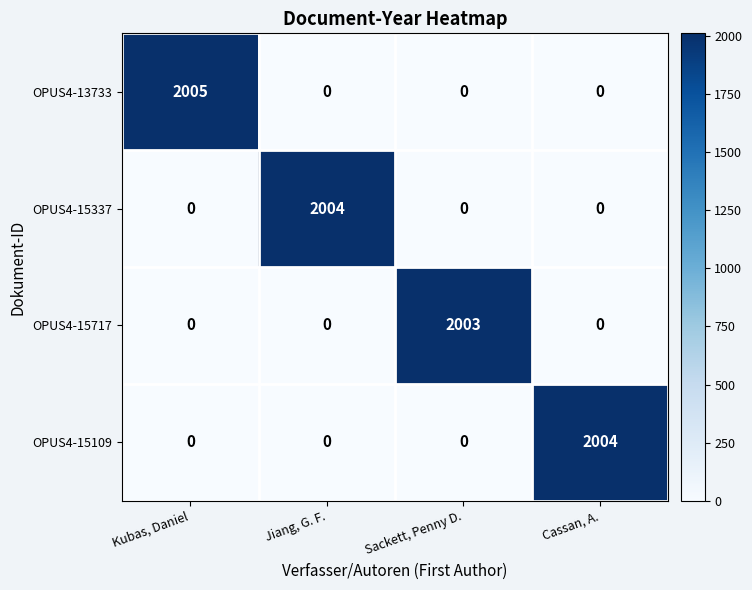

What is the total value across all series at Jiang, G. F.?

2004